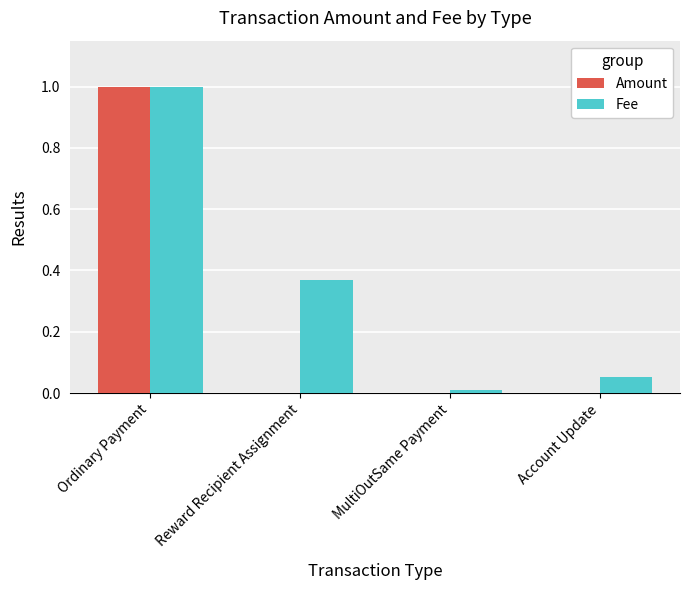

At which category is the sum across all series the highest?

Ordinary Payment